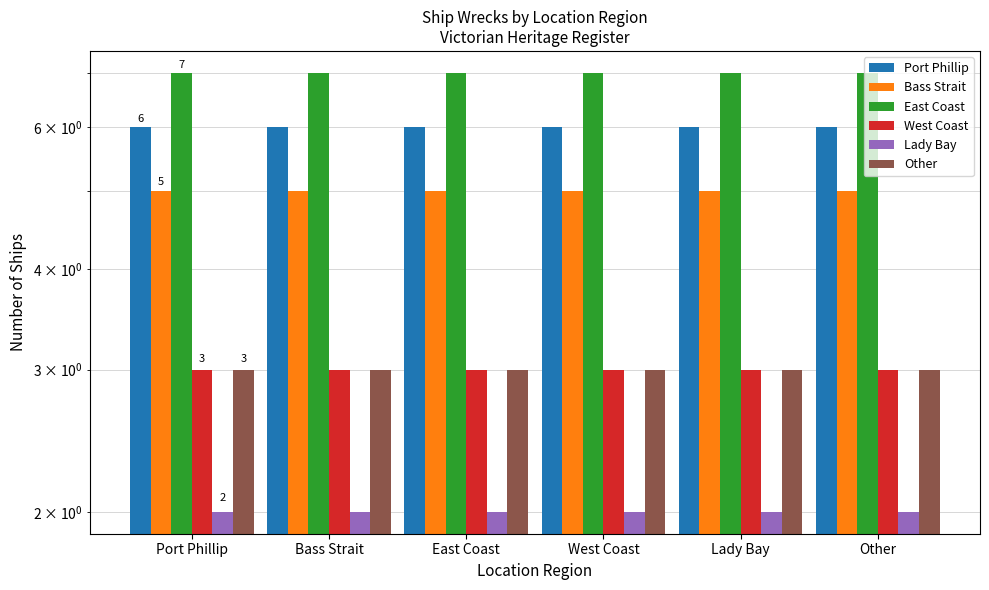

Which series changed the most between Bass Strait and Lady Bay?

Port Phillip